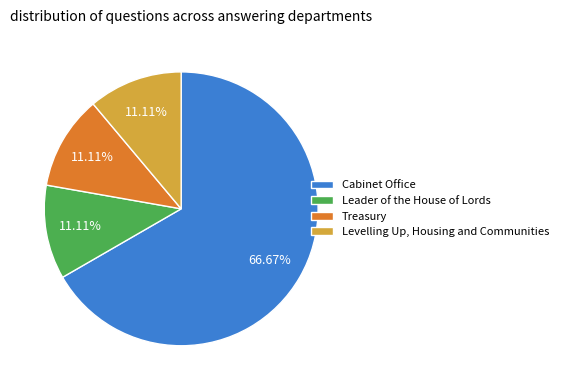

Count the number of slices in the pie.

4